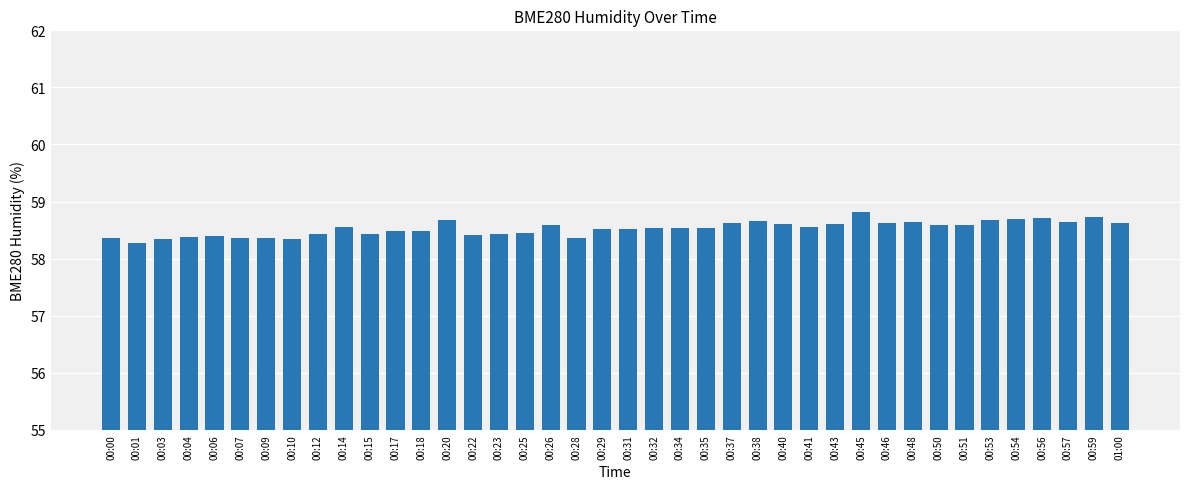

How many values are between 58 and 59?

40